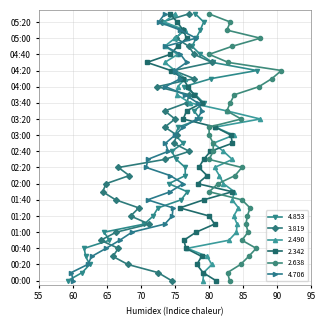

Which series has the largest total across all categories?

2.638